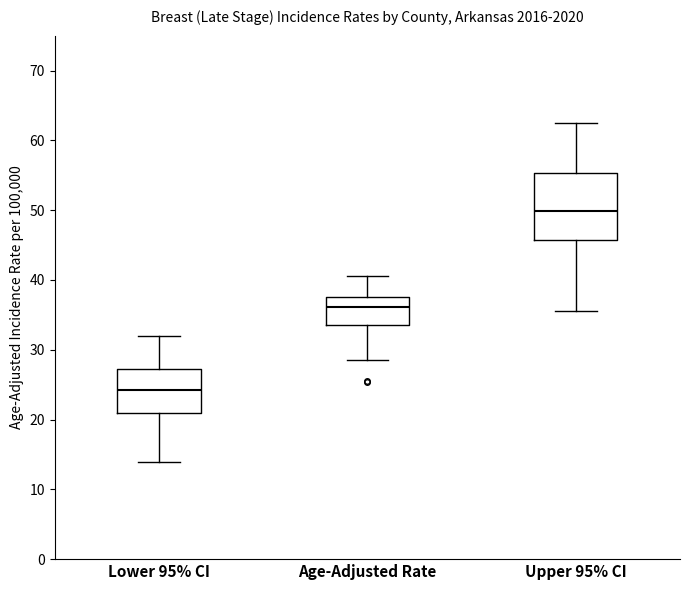

Which box has the highest median line?

Upper 95% CI